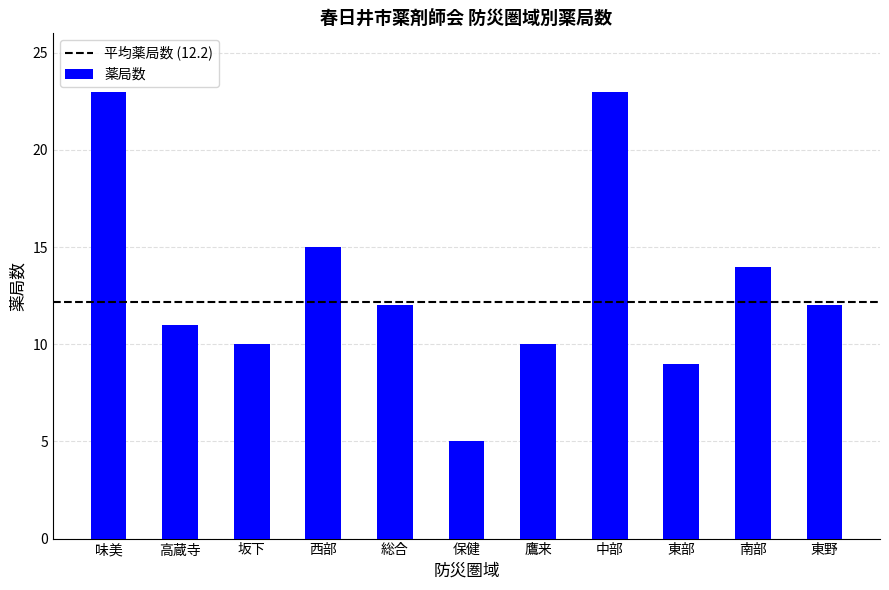

True or false: the data shows 12 at 総合.

True